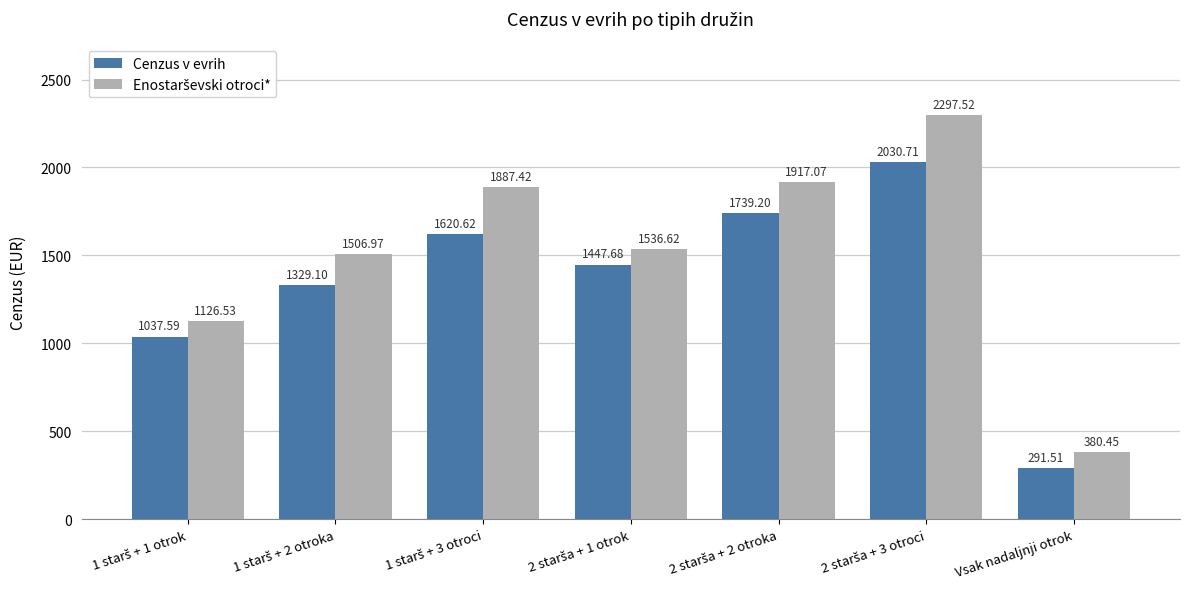

What is the spread (max minus min) of values at Vsak nadaljnji otrok?

88.9